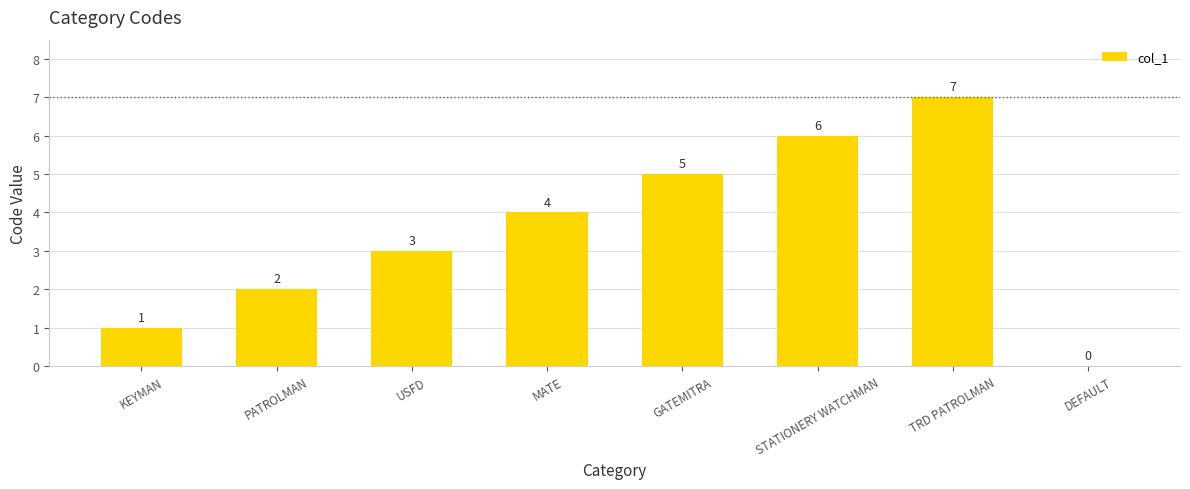

How many positive values are there?

7